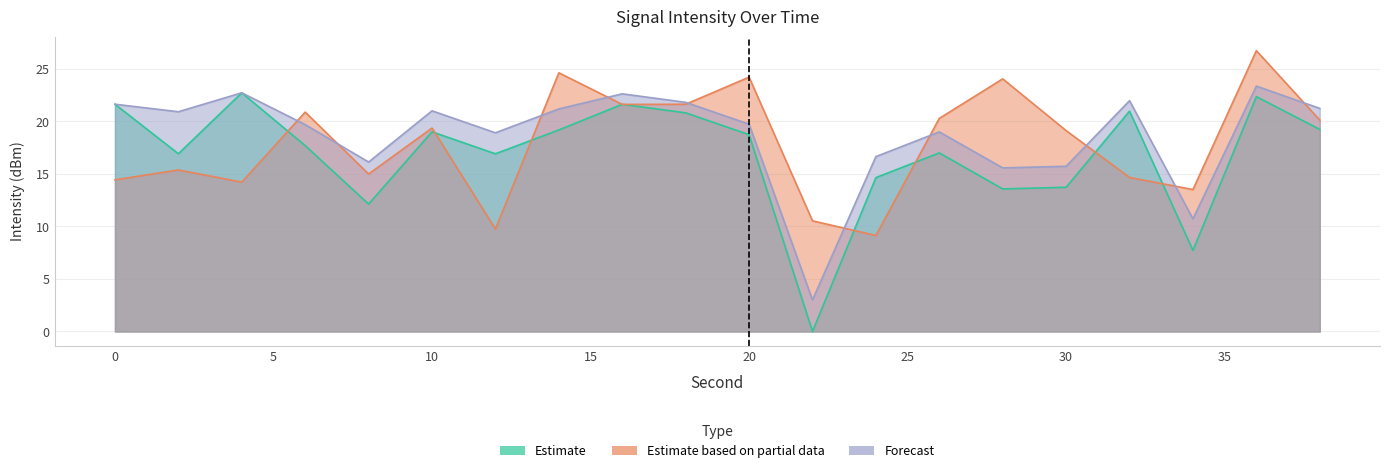

Reading left to right, extract all data points from this chart.

Estimate: 0=21.6	2=16.9	4=22.7	6=17.7	8=12.1	10=19.0	12=16.9	14=19.2	16=21.6	18=20.8	20=18.7	22=0.0	24=14.6	26=17.0	28=13.6	30=13.7	32=21.0	34=7.7	36=22.4	38=19.2
Estimate based on partial data: 0=14.4	2=15.4	4=14.2	6=20.9	8=15.0	10=19.4	12=9.8	14=24.6	16=21.6	18=21.6	20=24.2	22=10.5	24=9.1	26=20.3	28=24.0	30=19.1	32=14.7	34=13.5	36=26.7	38=20.1
Forecast: 0=21.6	2=20.9	4=22.7	6=19.7	8=16.1	10=21.0	12=18.9	14=21.2	16=22.6	18=21.8	20=19.7	22=3.0	24=16.6	26=19.0	28=15.6	30=15.7	32=22.0	34=10.7	36=23.4	38=21.2